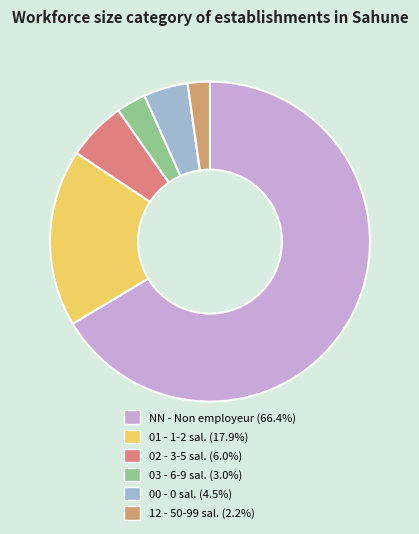

Combined, do NN and 12 account for over 50%?

Yes